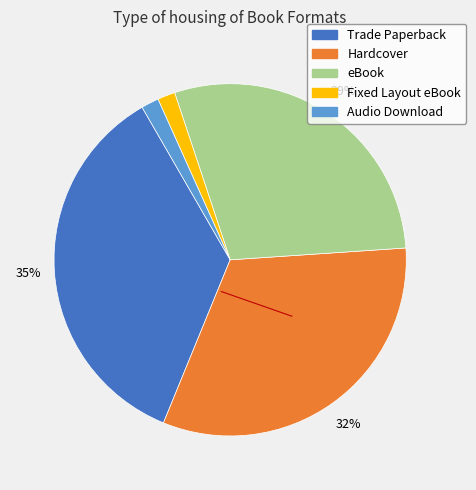

True or false: Fixed Layout eBook accounts for 2% of the total.

True